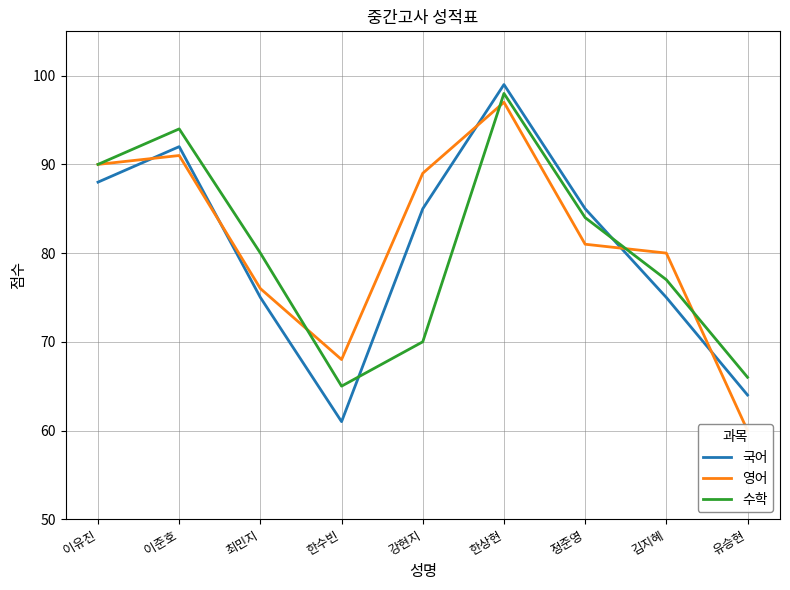

What is the total value across all series at 한상현?

294